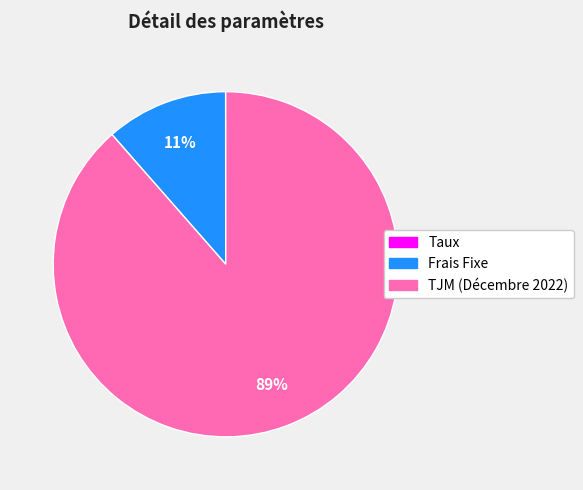

The TJM (Décembre 2022) slice represents 89% of the pie. True or false?

True